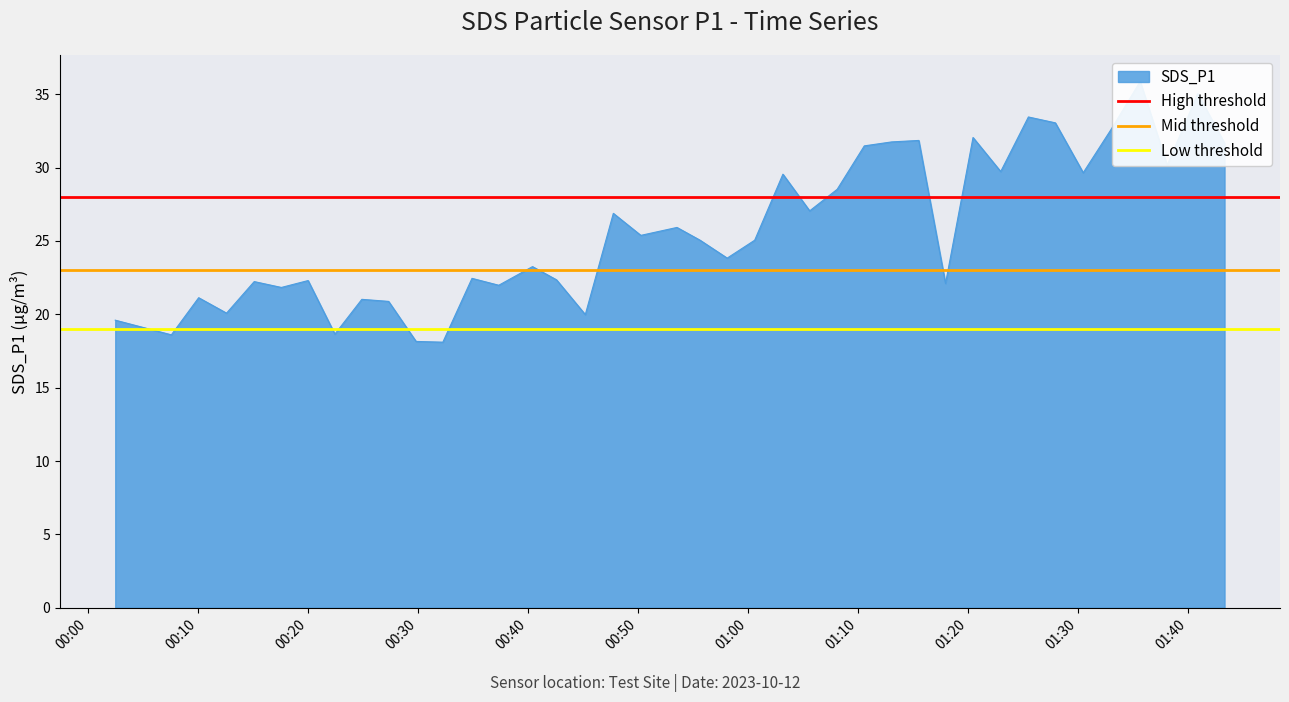

What is the approximate value of High threshold at 00:00?

28